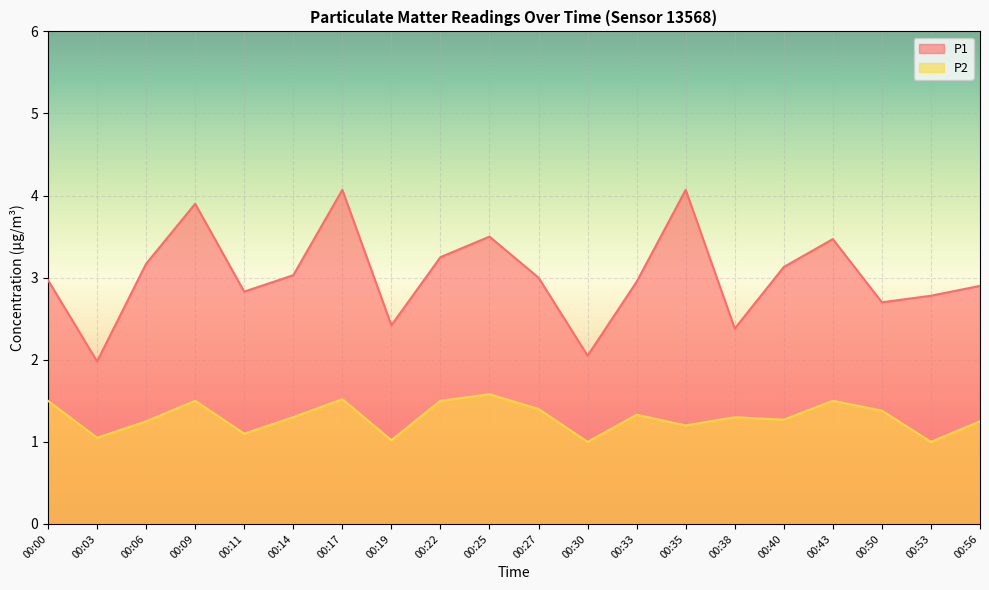

How many categories are shown in the chart?

20